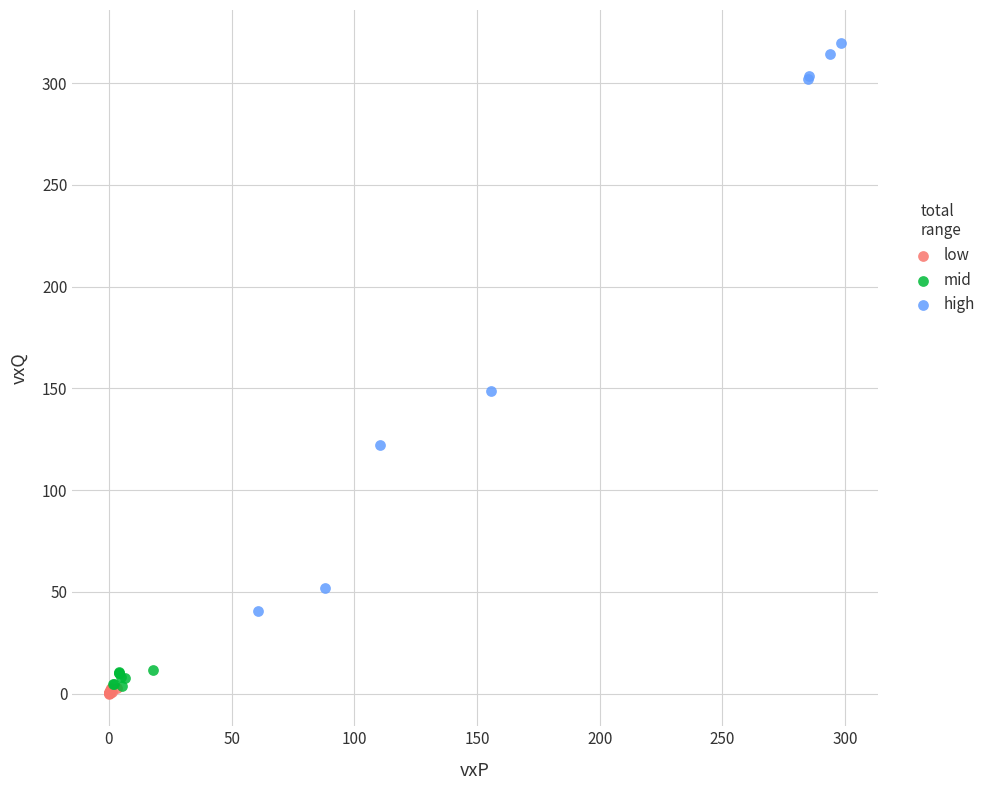

Which series reaches the maximum Y coordinate?

high